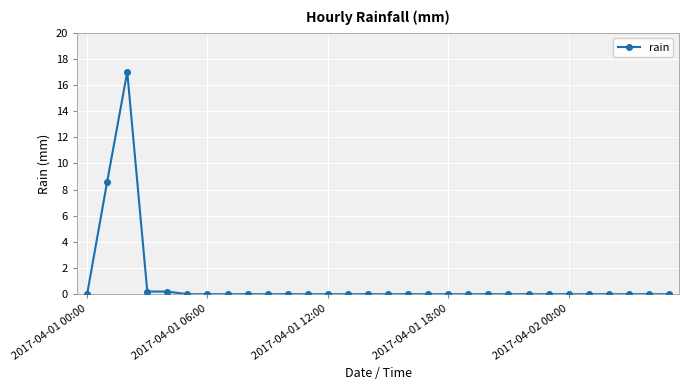

True or false: there are more than 0 points higher than both neighbors.

True